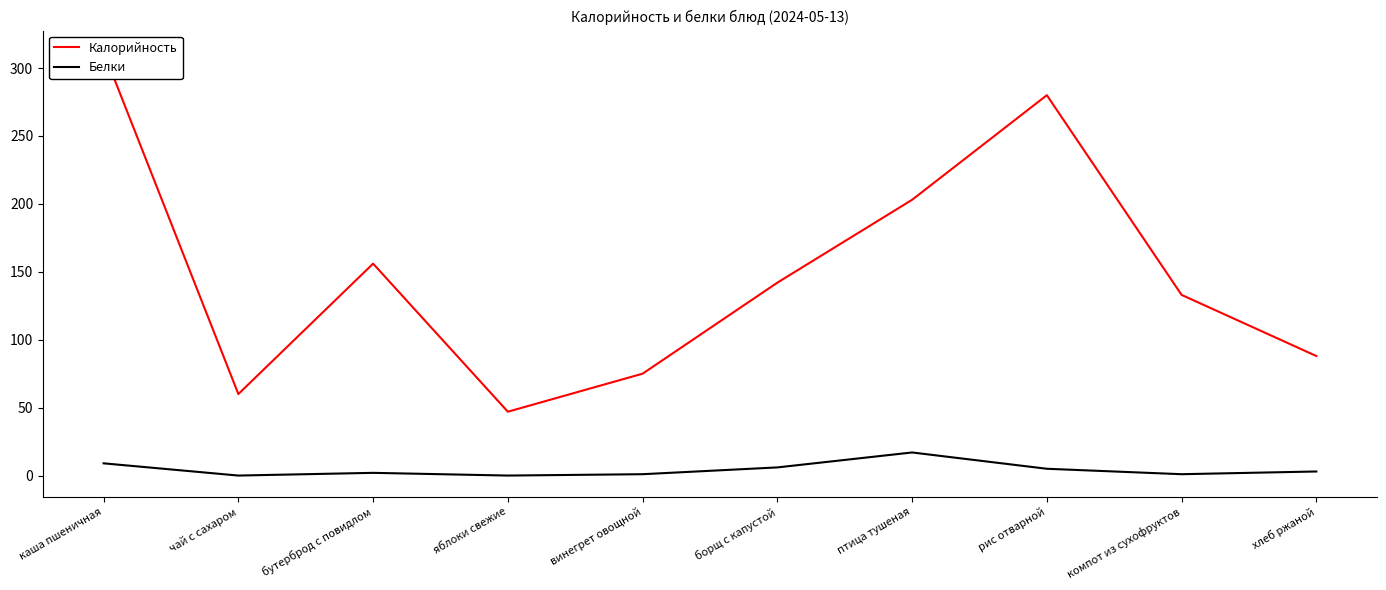

At which label is Калорийность closest to 179?

бутерброд с повидлом